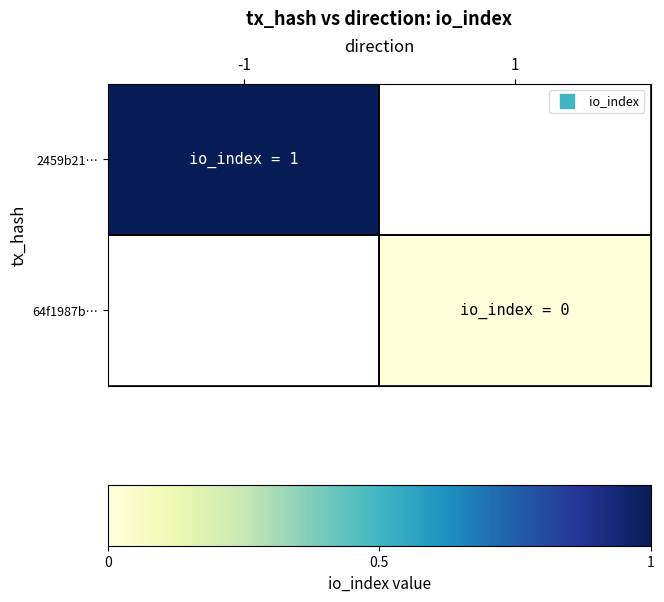

What is the greatest value displayed?

1.0